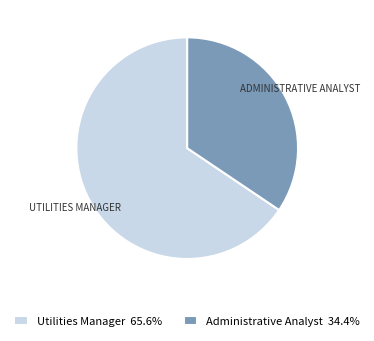

What is the ratio of the value at Utilities Manager 65.6% to the value at Administrative Analyst 34.4%?

1.9